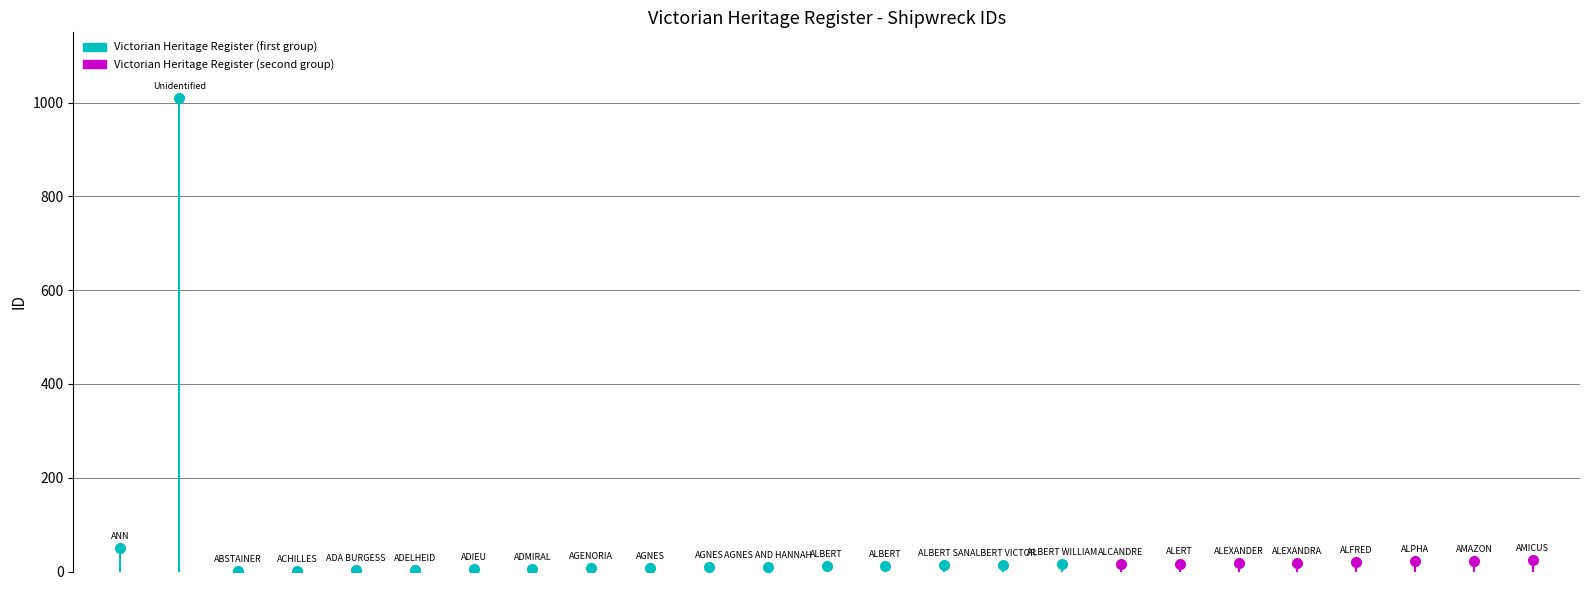

At which category does the data reach its first local valley?

ABSTAINER